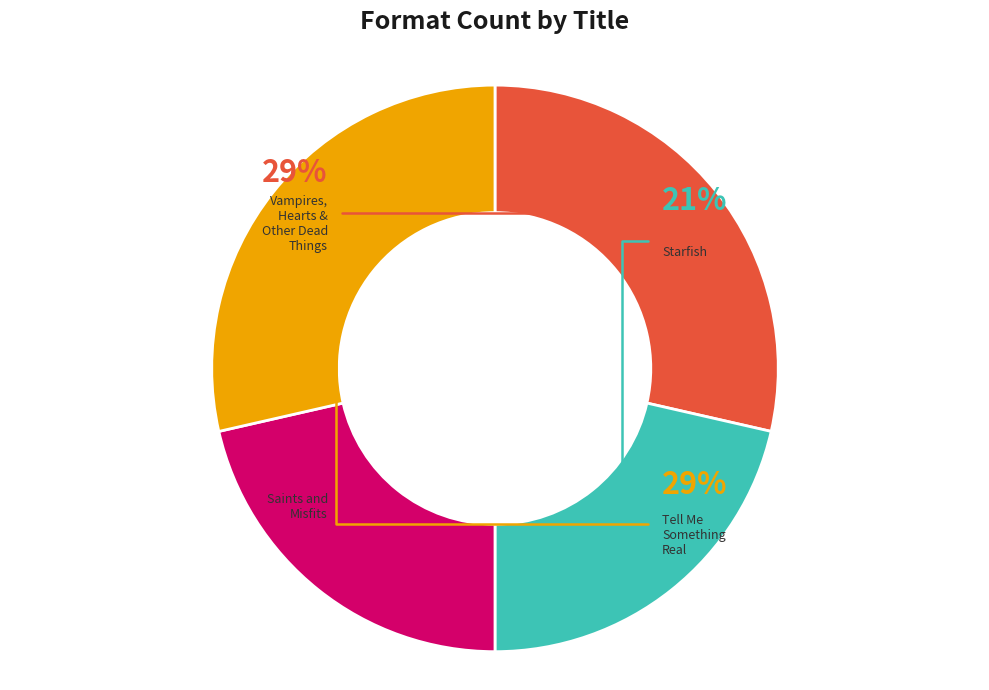

Between Vampires, Hearts & Other Dead Things and Tell Me Something Real, which is larger?

Vampires, Hearts & Other Dead Things